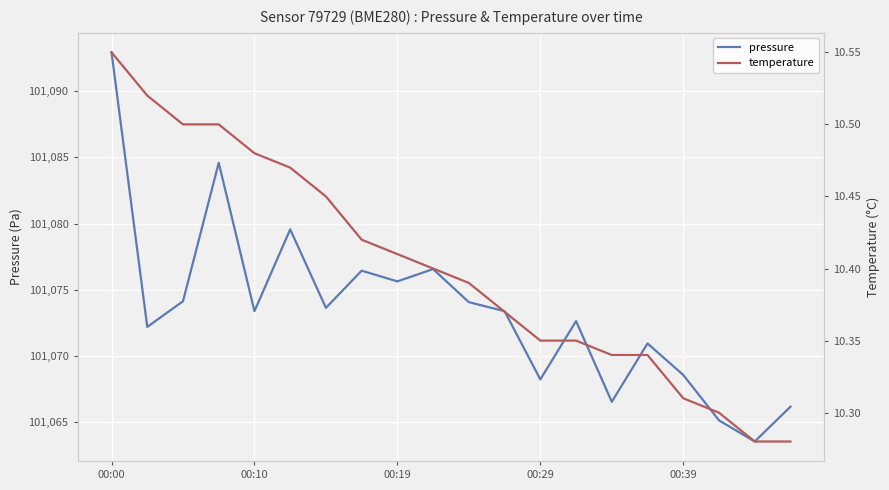

Where is temperature nearest to the value 10?

18